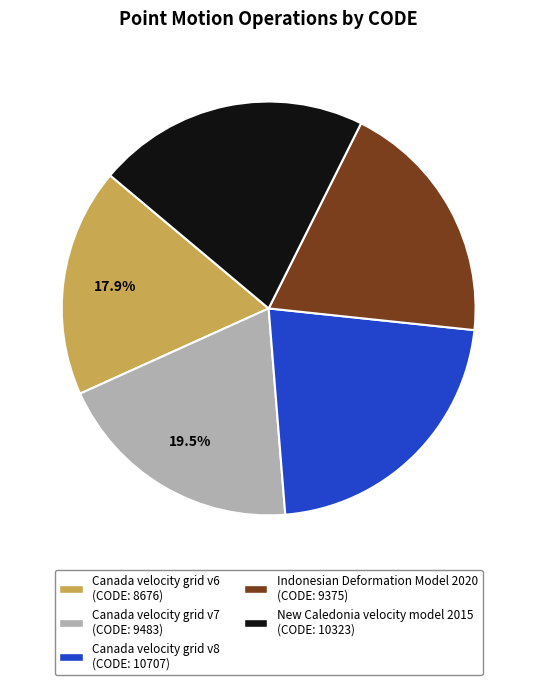

Is Canada velocity grid v8 the majority of the pie?

No